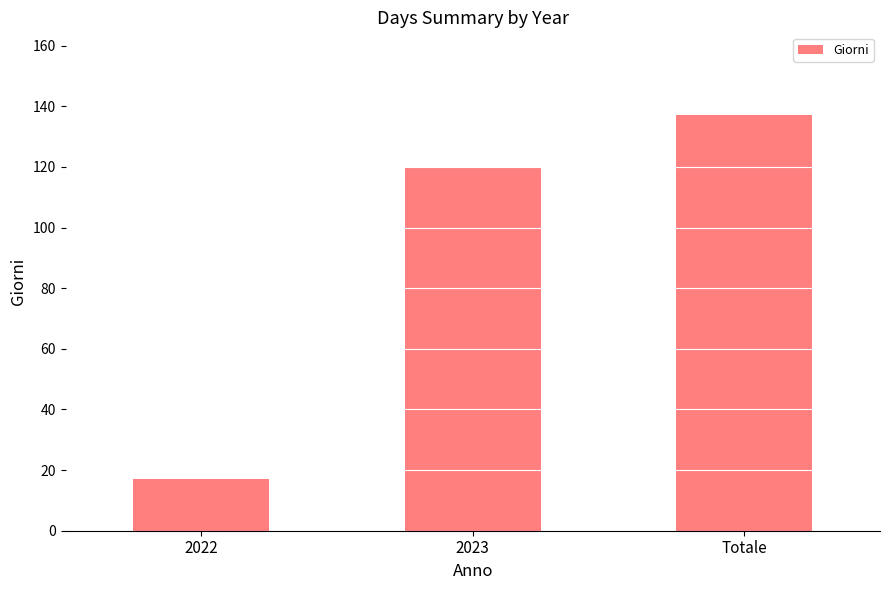

What is the difference between the values at Totale and 2023?

17